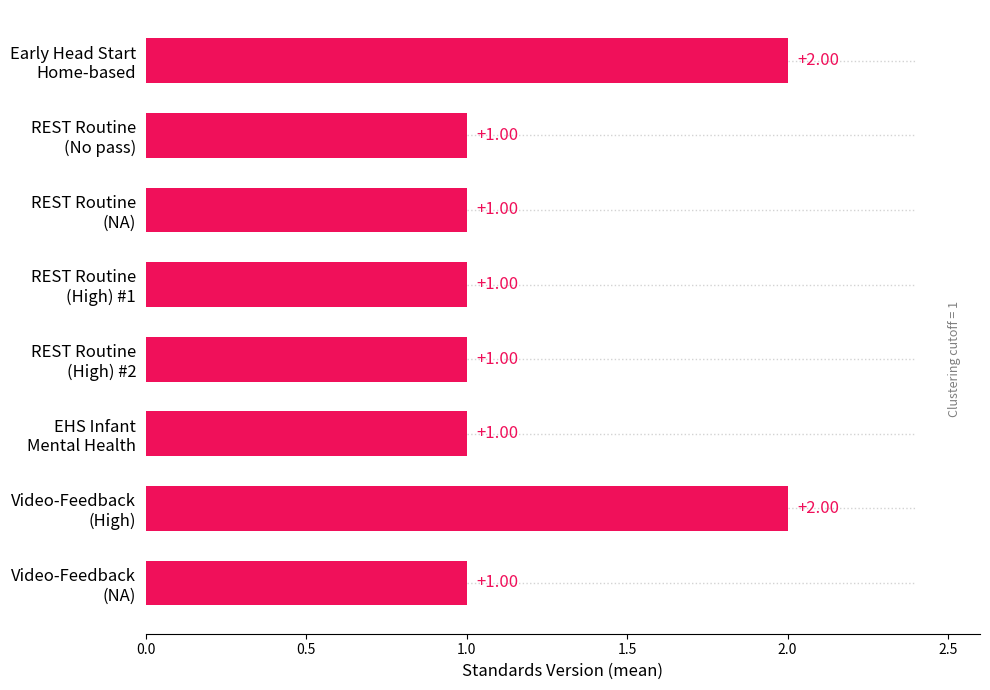

Does the chart contain any negative values?

No